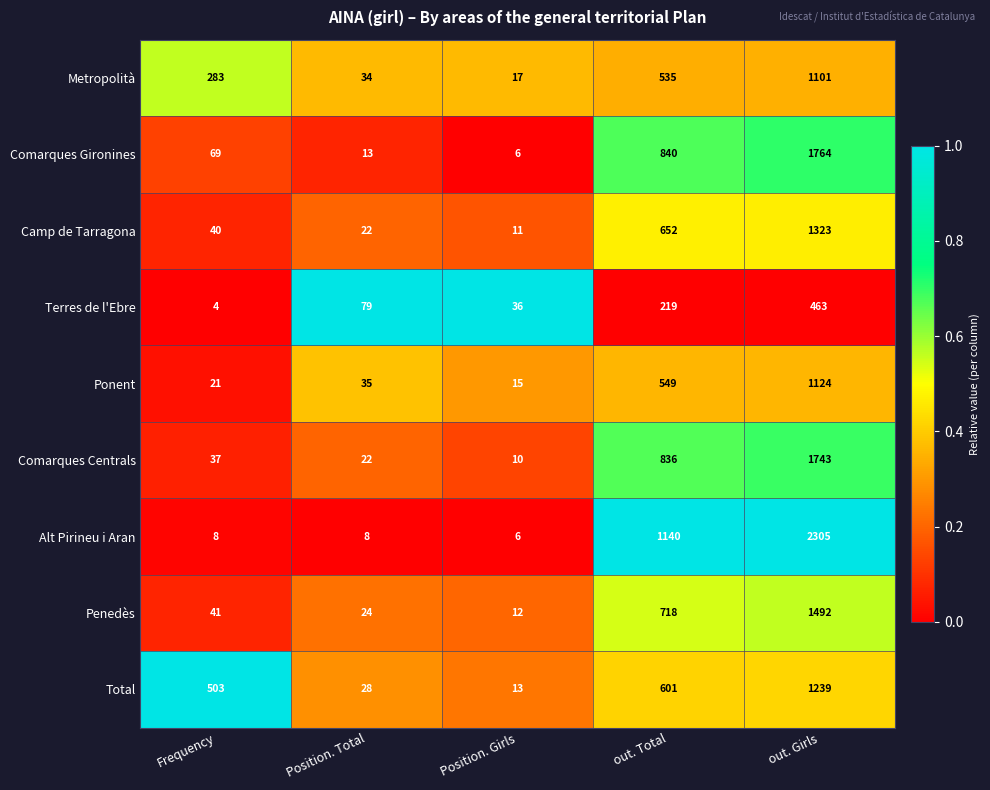

Which series has the largest total across all categories?

Alt Pirineu i Aran